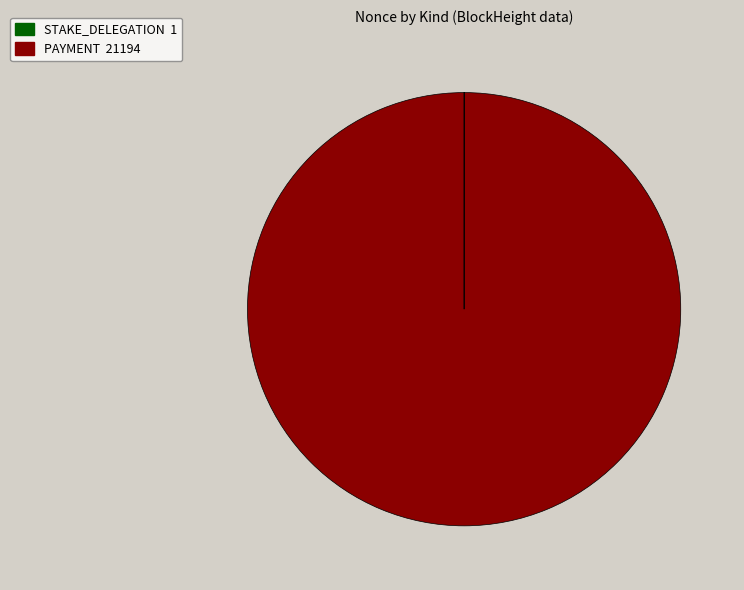

Which category accounts for the majority?

PAYMENT 21194